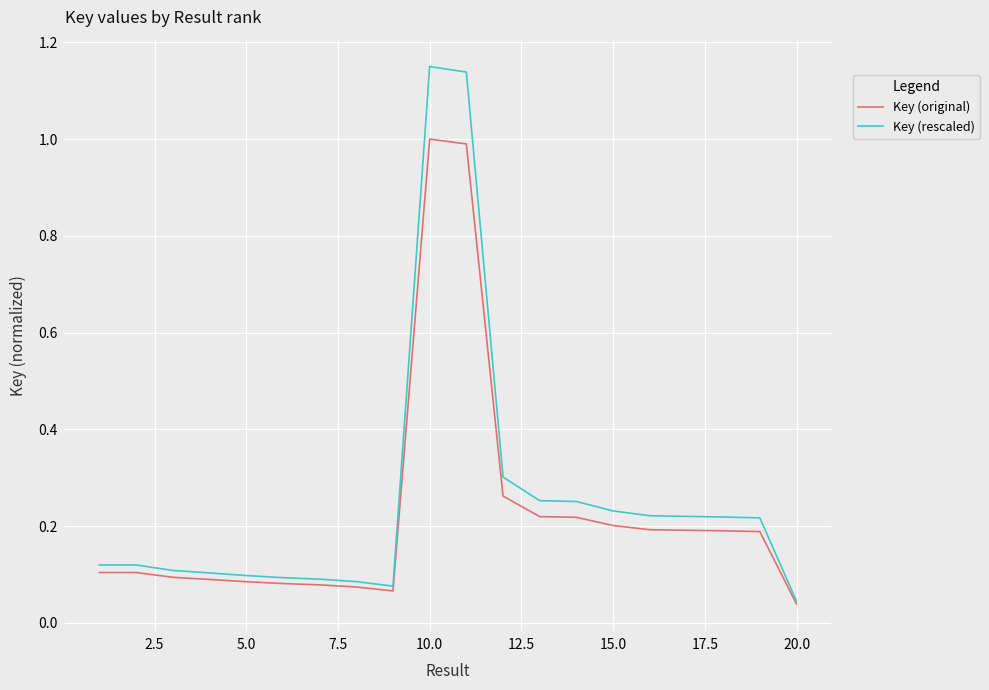

Which series has the largest range (max minus min)?

Key (rescaled)